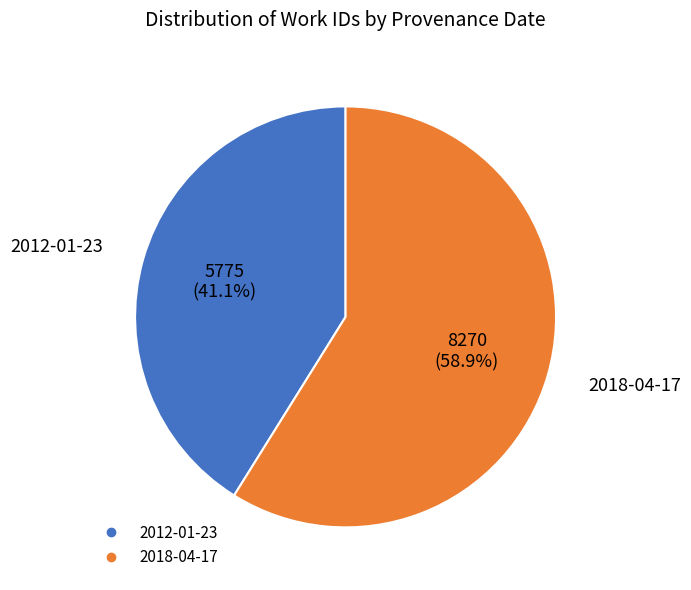

Is it true that 2012-01-23 is 41% of the pie?

True